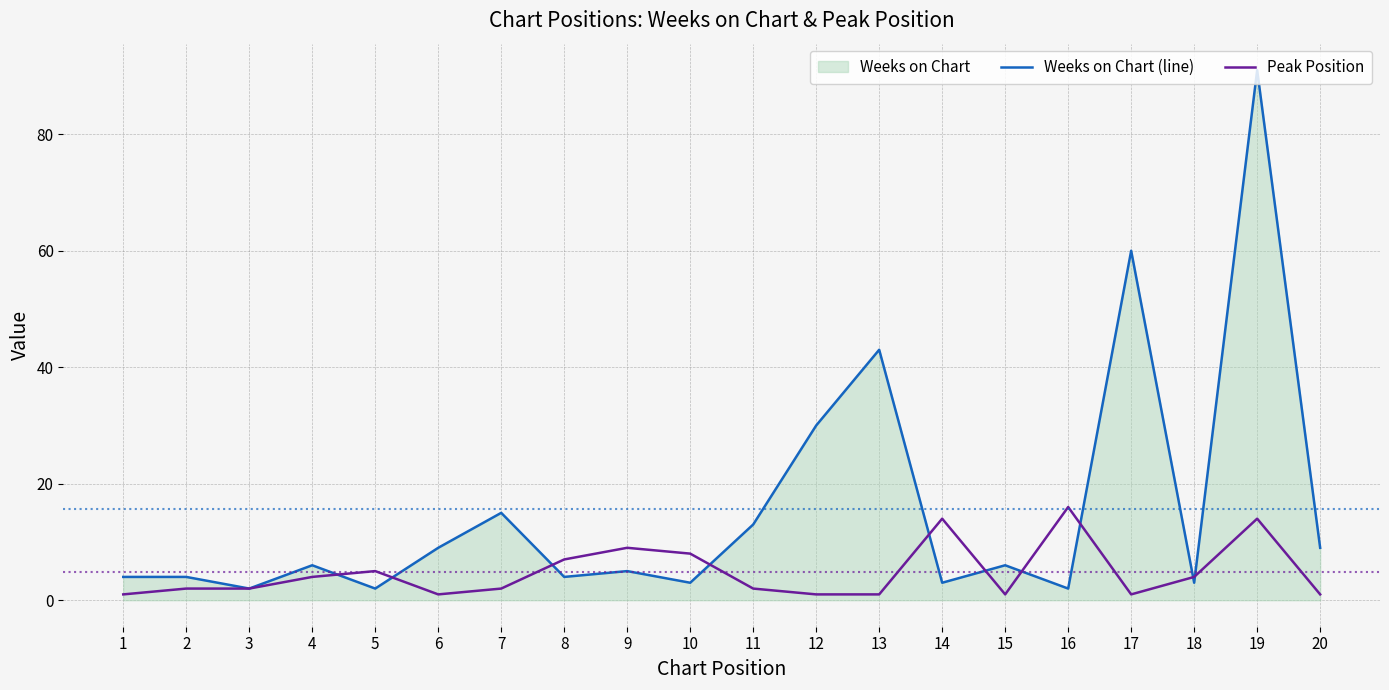

Reading right to left, list all the values displayed in this chart.

Weeks on Chart (line): 9	91	3	60	2	6	3	43	30	13	3	5	4	15	9	2	6	2	4	4
Peak Position: 1	14	4	1	16	1	14	1	1	2	8	9	7	2	1	5	4	2	2	1